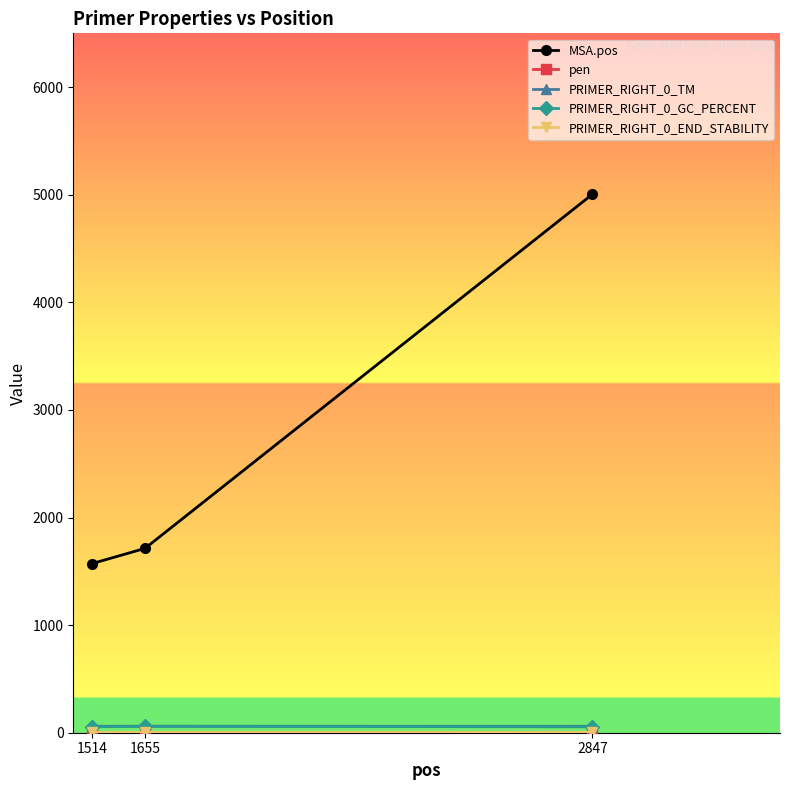

Rank the categories by MSA.pos value from highest to lowest.

2847, 1655, 1514